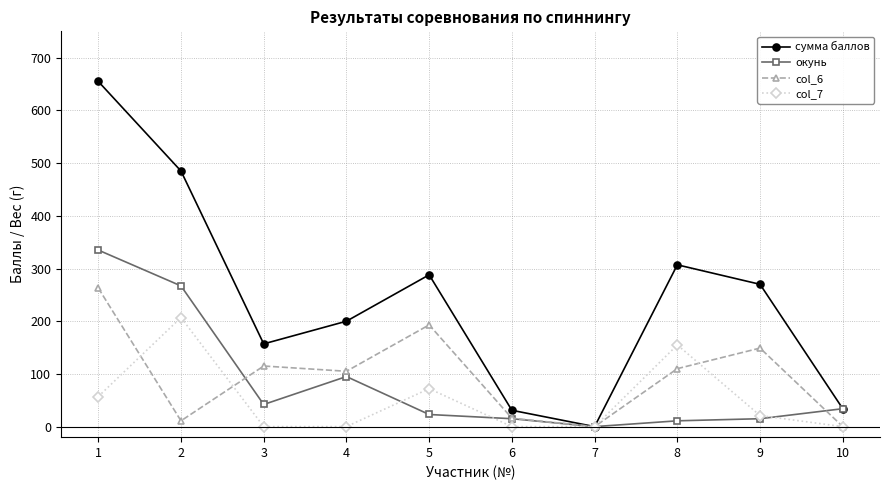

True or false: col_7 has more than 1 points higher than both neighbors.

True